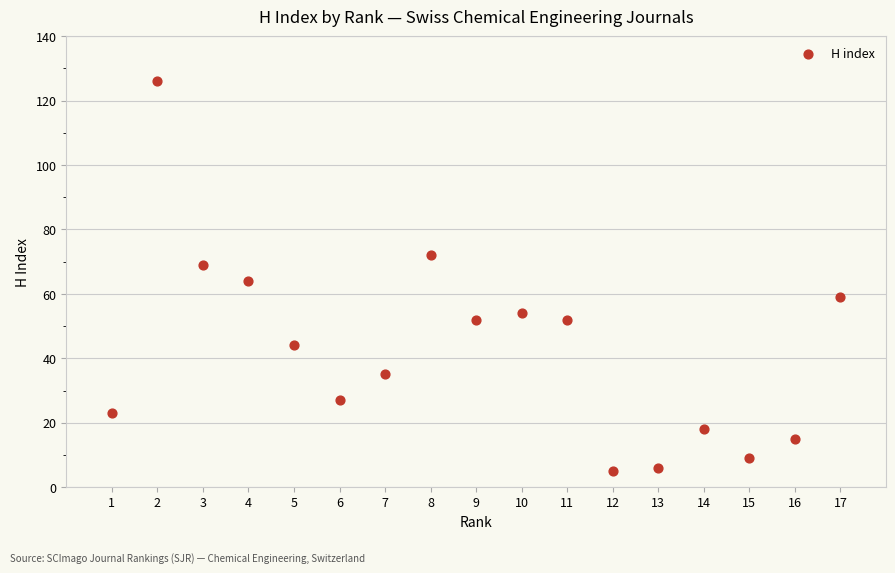

What is the range of X values (max minus min)?

16